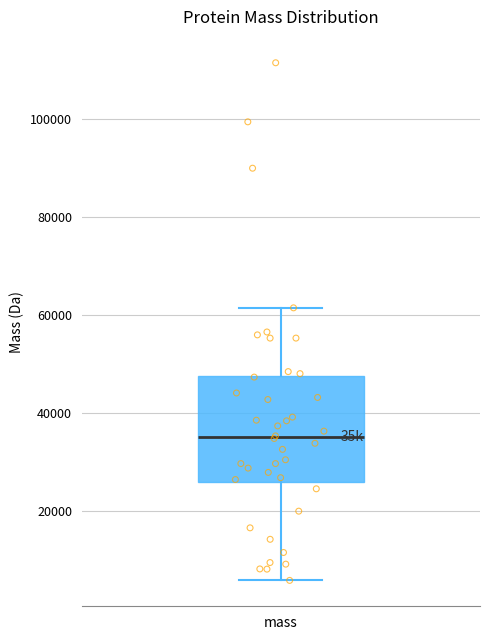

Transcribe this box plot: give where the median line is, the range the box spans, and where the two whiskers end, as read against the y-axis. The values are not printed on the chart, so give them approximately, as read against the axis.

median 36000, box 26000 to 48000, whiskers 6000 to 62000